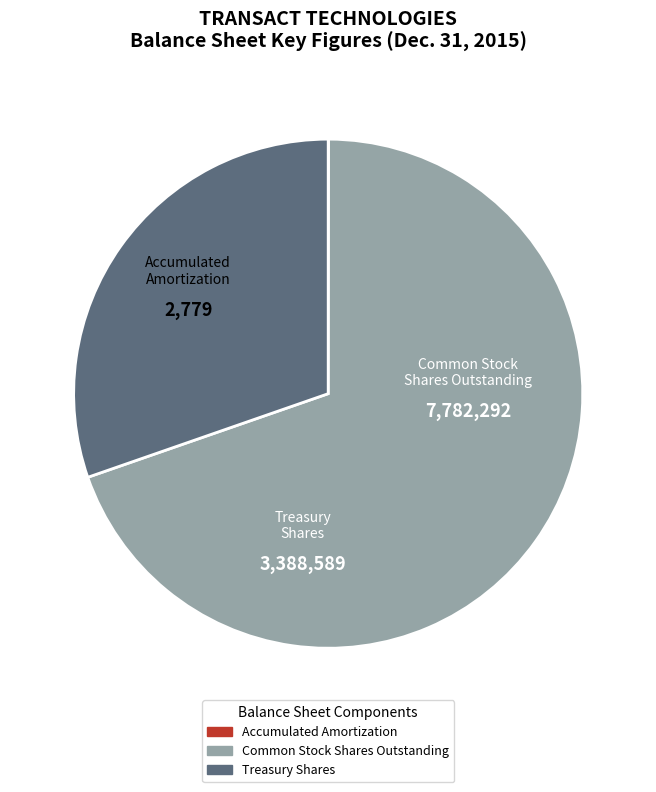

True or false: Accumulated Amortization accounts for 12% of the total.

False